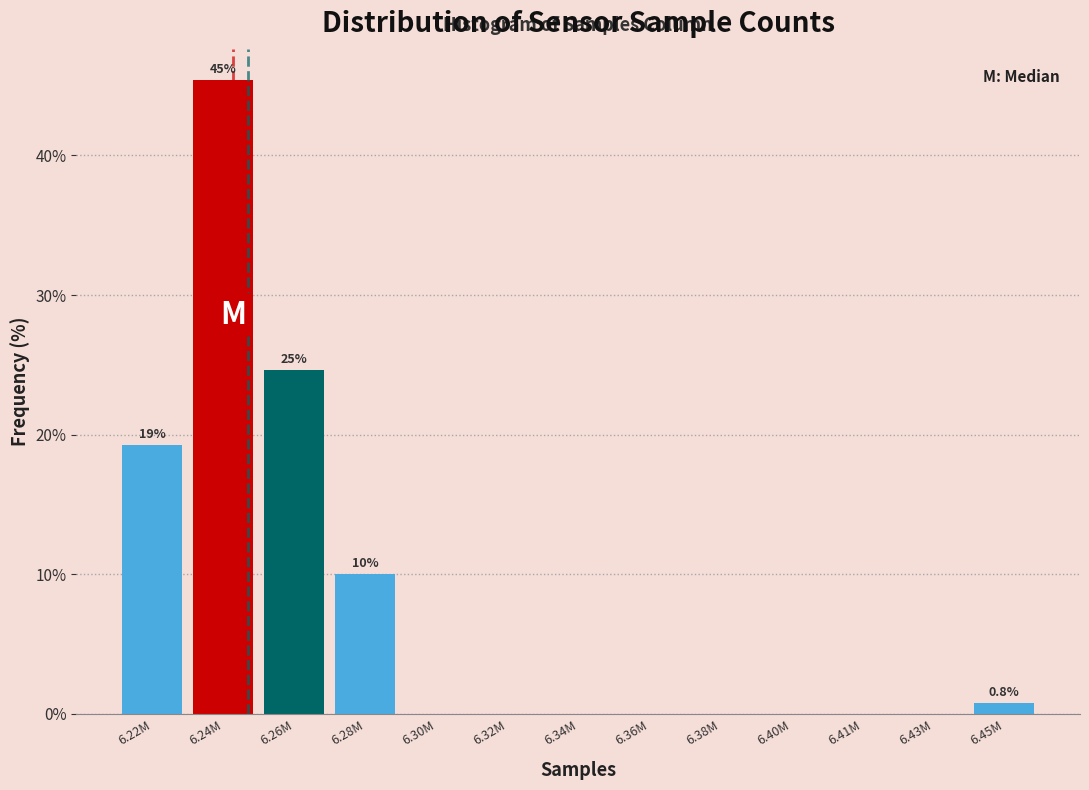

Reading left to right, transcribe all the data shown in this chart.

6.22M=19.2	6.24M=45.4	6.26M=24.6	6.28M=10.0	6.30M=0.0	6.32M=0.0	6.34M=0.0	6.36M=0.0	6.38M=0.0	6.40M=0.0	6.41M=0.0	6.43M=0.0	6.45M=0.8